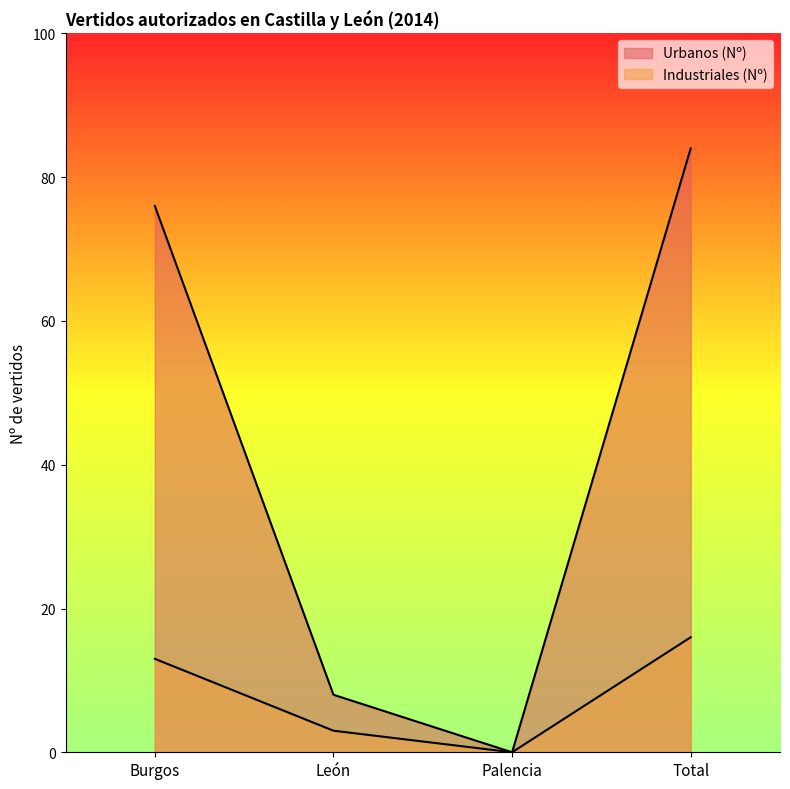

At which category does Industriales (Nº) reach its first local valley?

Palencia